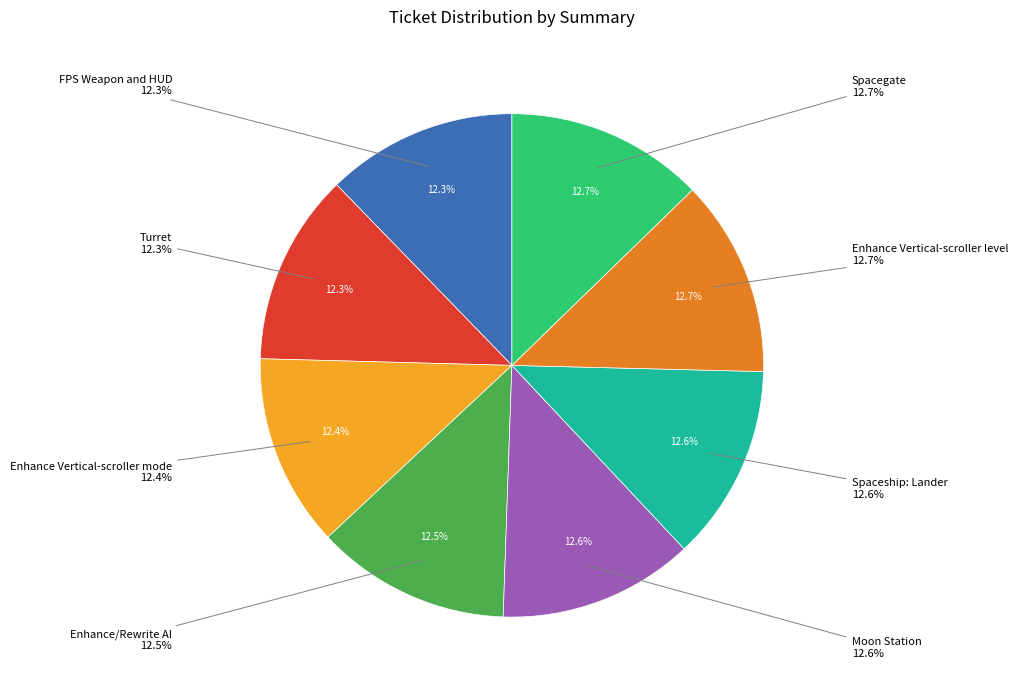

What is the ratio of the value at Turret to the value at Spacegate?

1.0